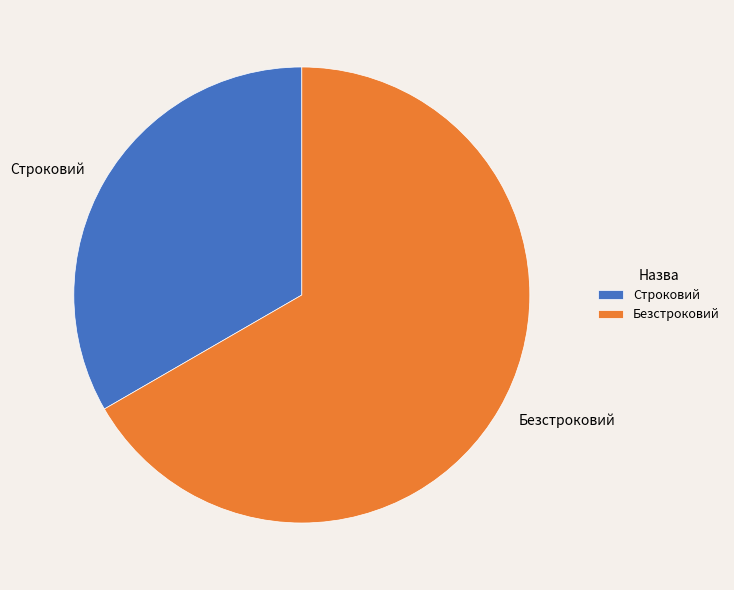

What is the largest slice in the pie chart?

Безстроковий